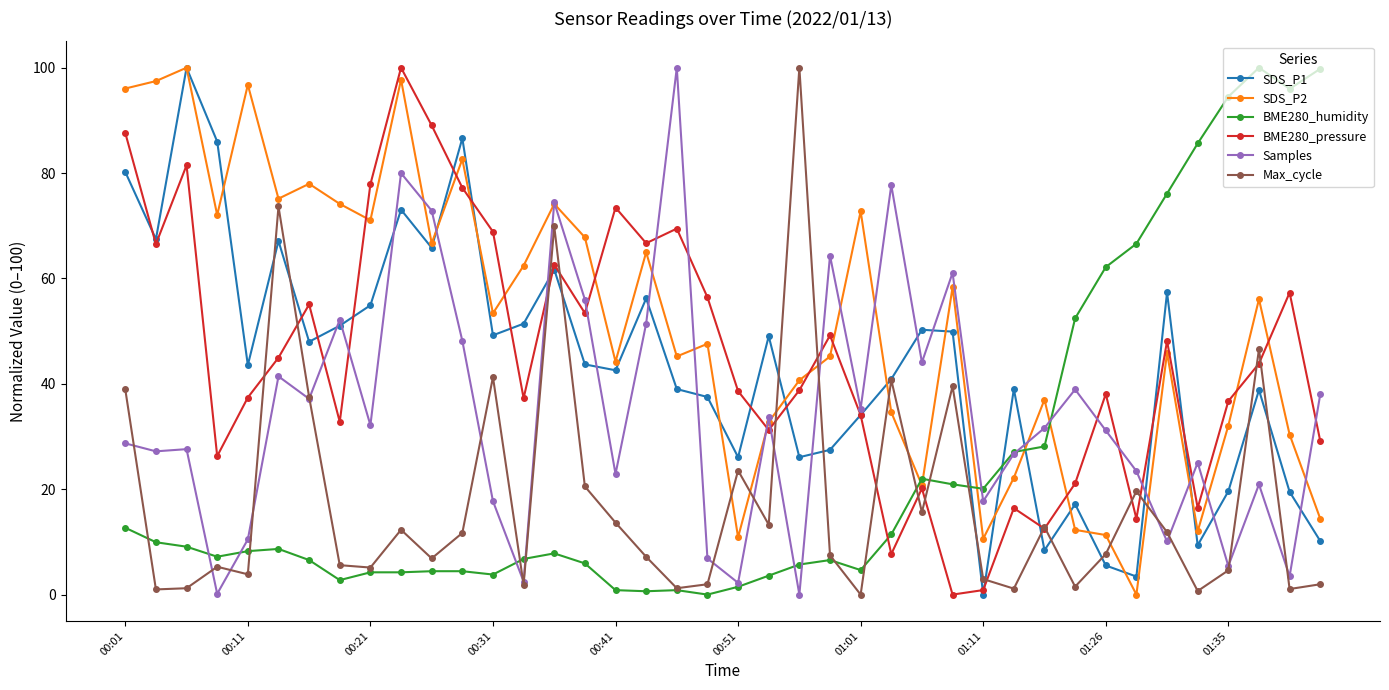

What is the value of the SDS_P2 point at the 30th from the left?

22.2